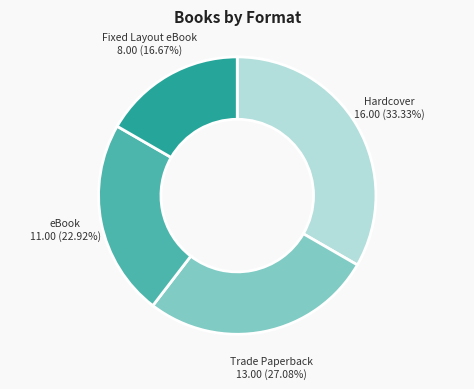

Does any single category account for the majority?

No